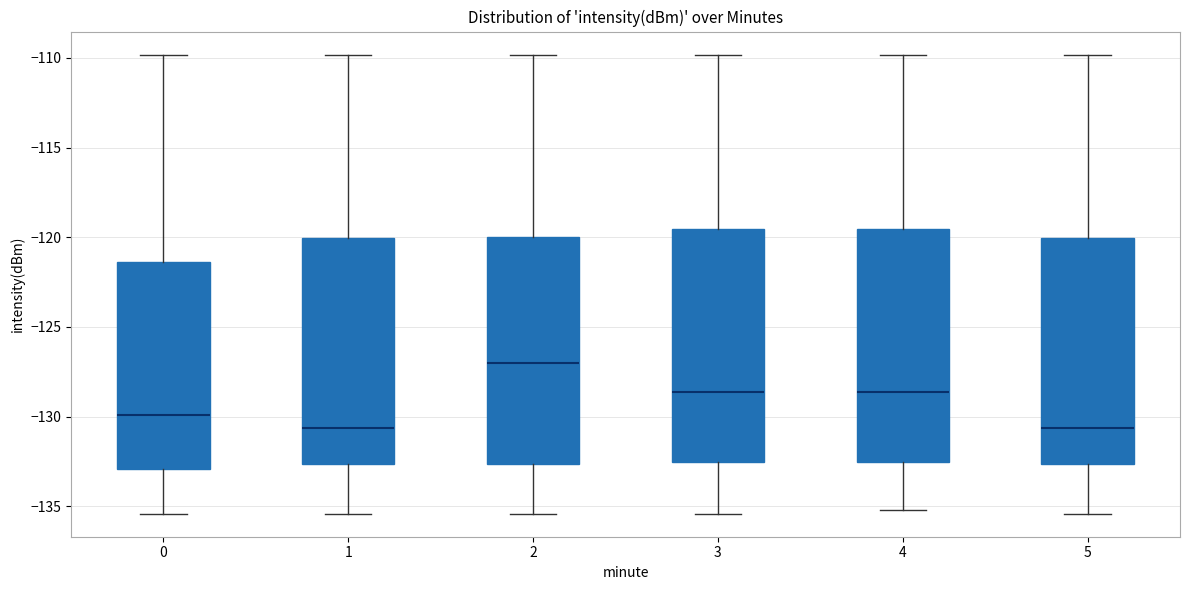

Reading left to right, read every box against the y-axis: the position of its median line, the range the box covers, and the ends of its whiskers. The values are not printed on the chart, so give them approximately, as read against the axis.

0: median -130.0, box -133.0 to -121.5, whiskers -135.5 to -110.0
1: median -130.5, box -132.5 to -120.0, whiskers -135.5 to -110.0
2: median -127.0, box -132.5 to -120.0, whiskers -135.5 to -110.0
3: median -128.5, box -132.5 to -119.5, whiskers -135.5 to -110.0
4: median -128.5, box -132.5 to -119.5, whiskers -135.0 to -110.0
5: median -130.5, box -132.5 to -120.0, whiskers -135.5 to -110.0